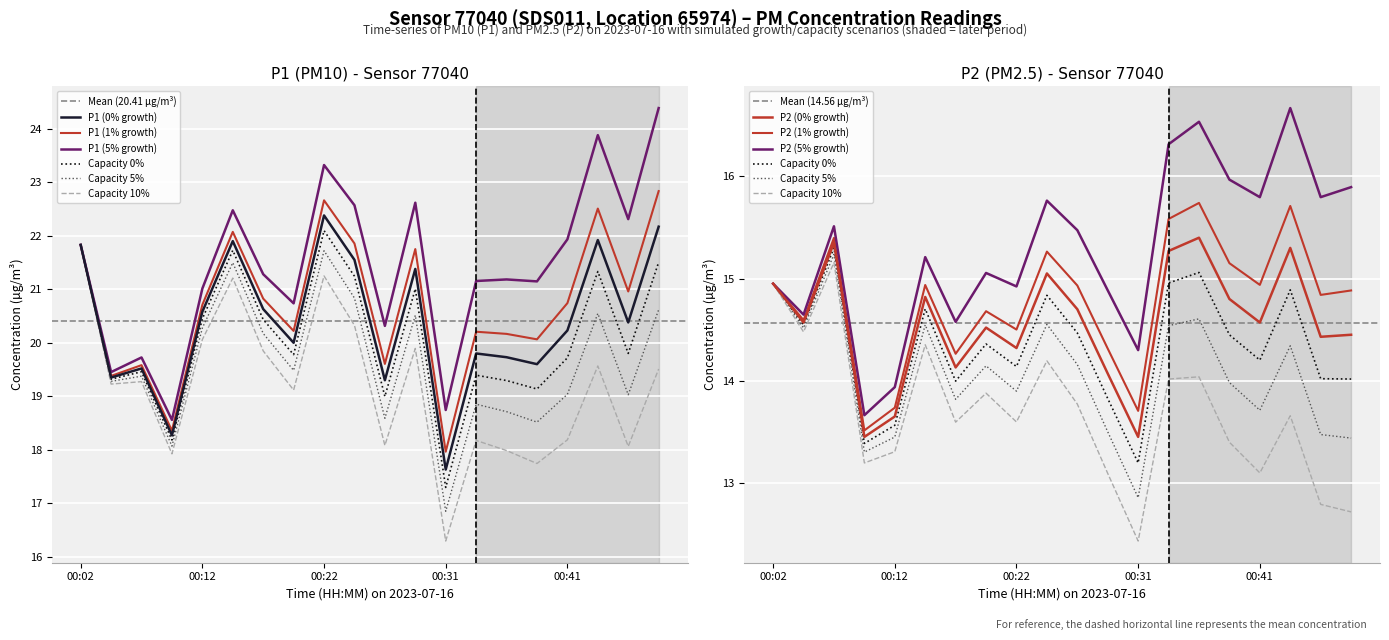

True or false: P1 and P2 intersect in this chart.

False